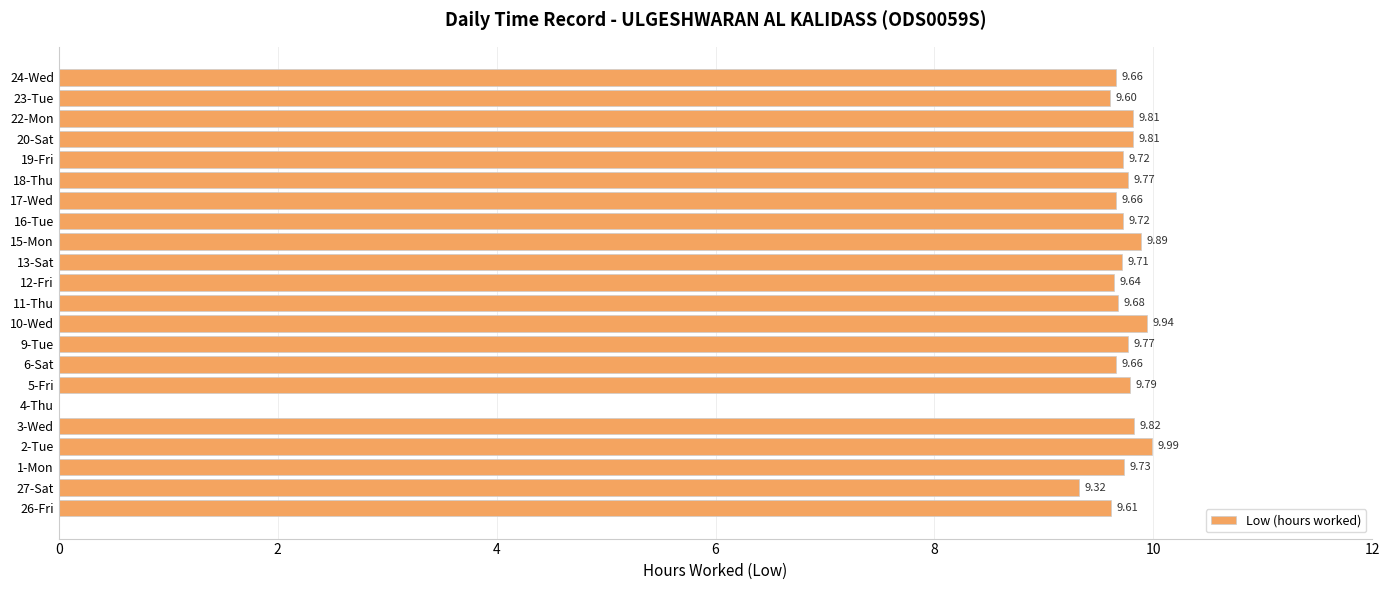

What is the sum of the values at 13-Sat and 18-Thu?

19.5